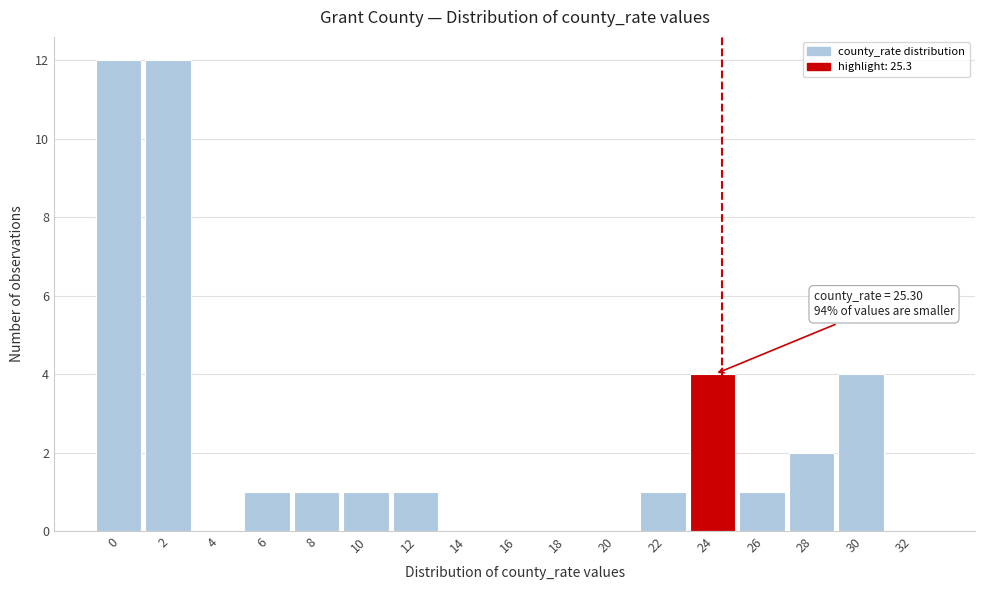

Reading left to right, list all the values displayed in this chart.

0=12	2=12	4=0	6=1	8=1	10=1	12=1	14=0	16=0	18=0	20=0	22=1	24=4	26=1	28=2	30=4	32=0